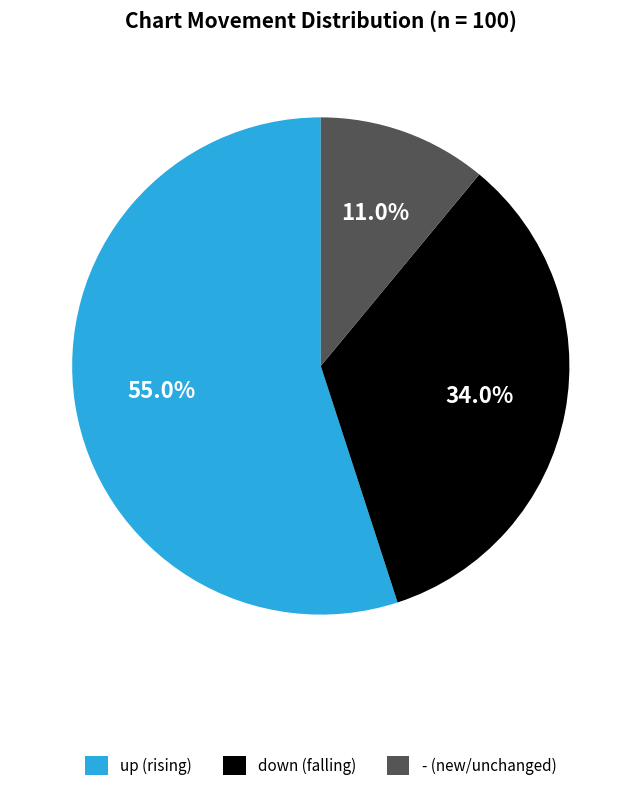

How many slices are in this pie chart?

3